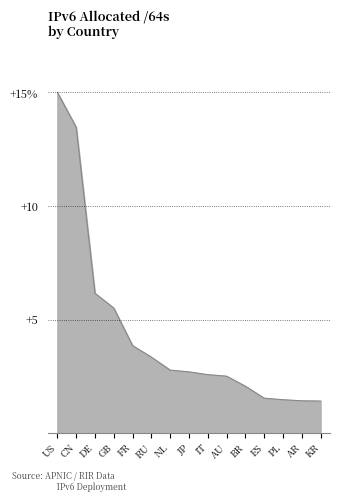

What is the maximum value shown in the chart?

15.0